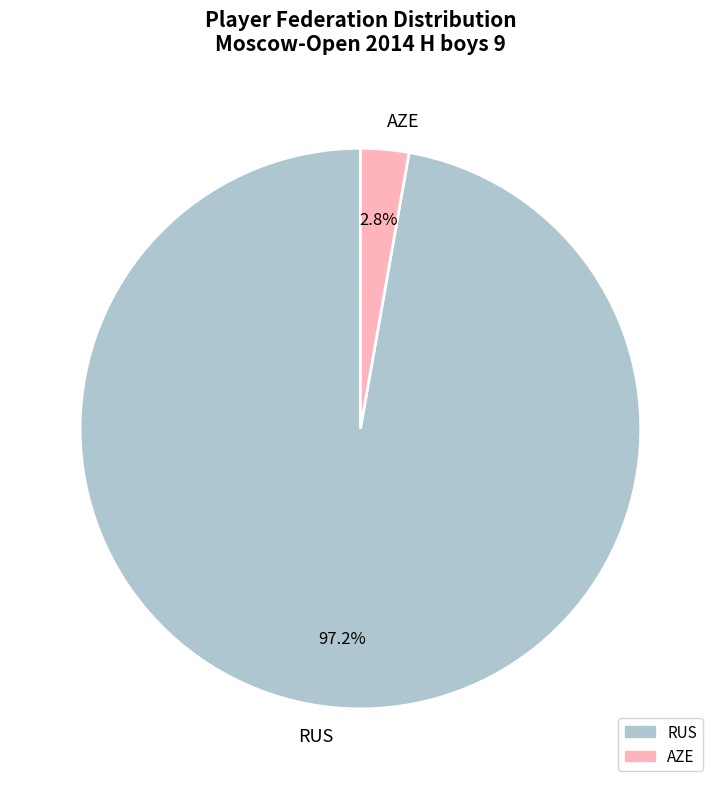

What percentage is the AZE slice, to the nearest percent?

3%